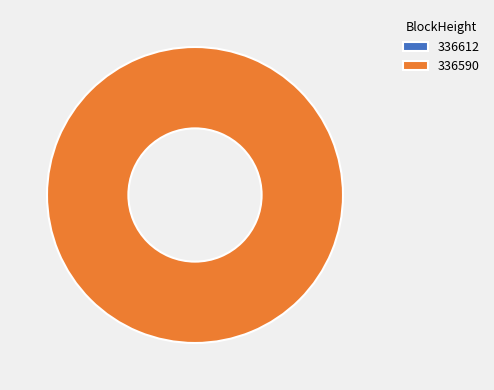

Which slice is the smallest?

336612